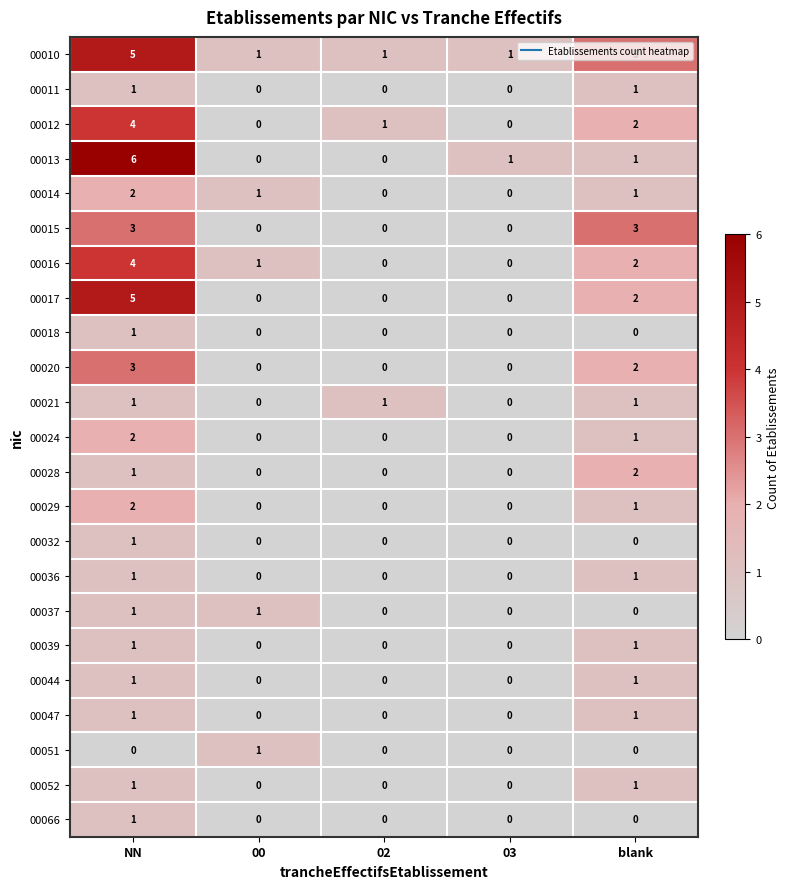

The value of 00036 at blank is 1. True or false?

True